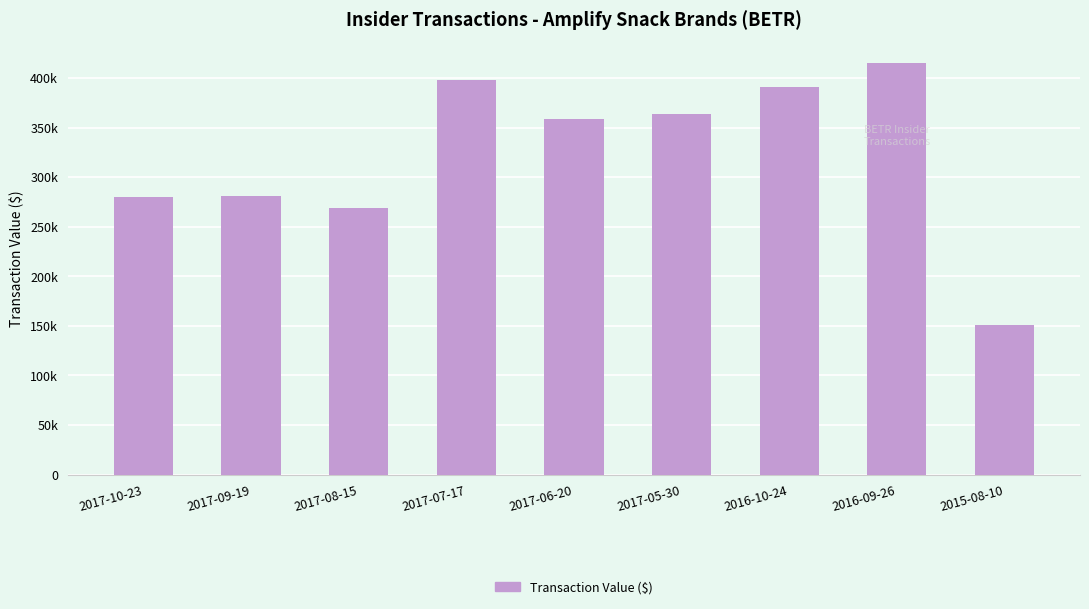

What is the label of the 5th bar from the right?

2017-06-20